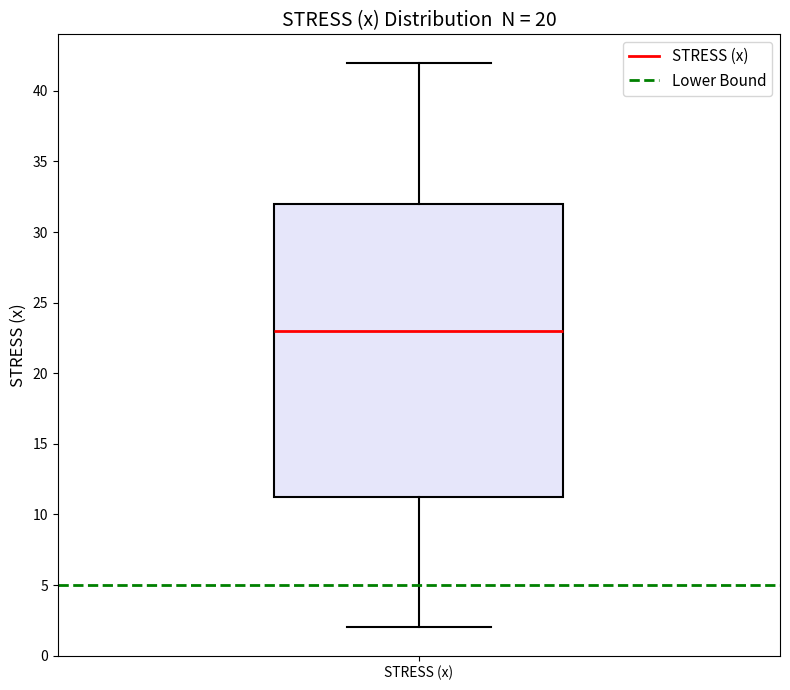

Transcribe this box plot: give where the median line is, the range the box spans, and where the two whiskers end, as read against the y-axis. The values are not printed on the chart, so give them approximately, as read against the axis.

median 23.0, box 11.5 to 32.0, whiskers 2.0 to 42.0